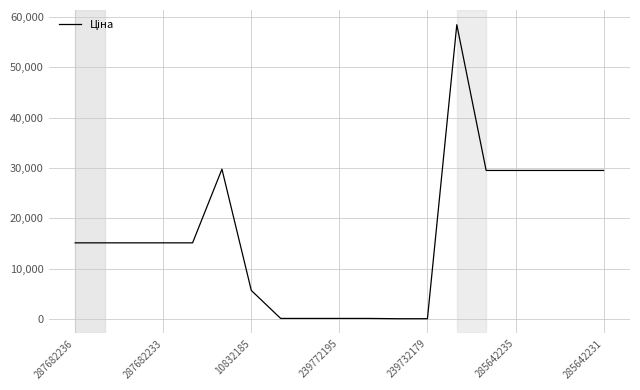

What is the difference between the maximum and minimum values?

58369.5